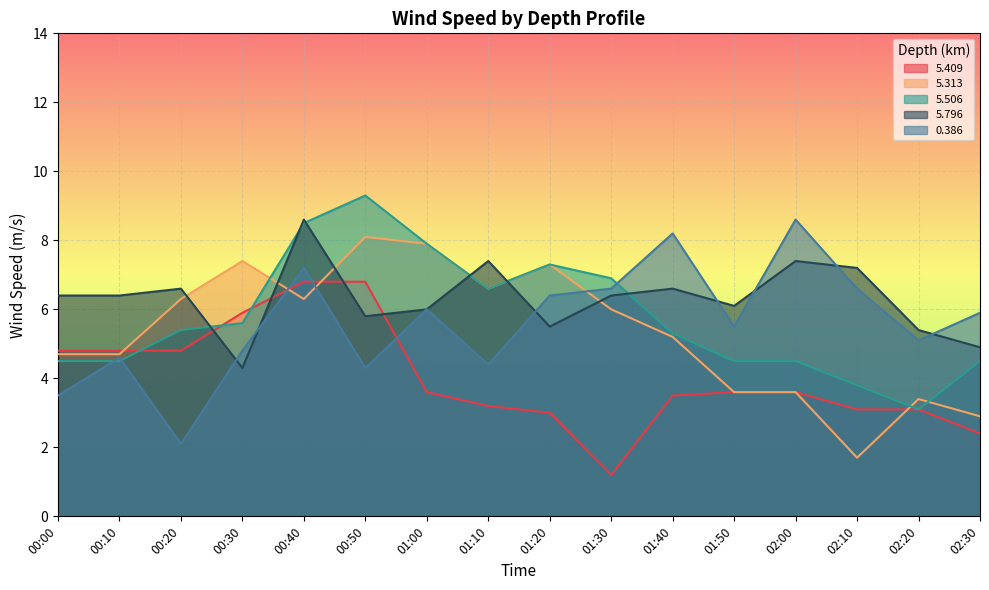

What position from the left is 01:50?

12